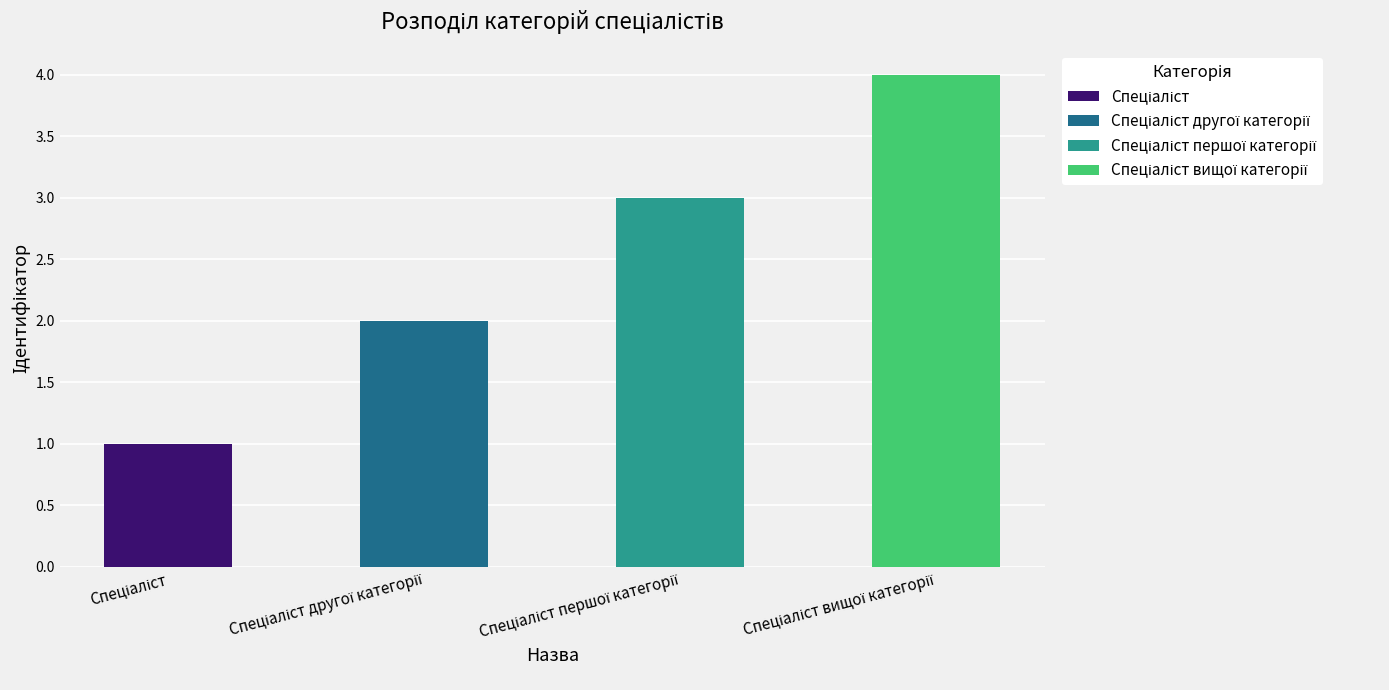

How many distinct data groups are displayed?

4